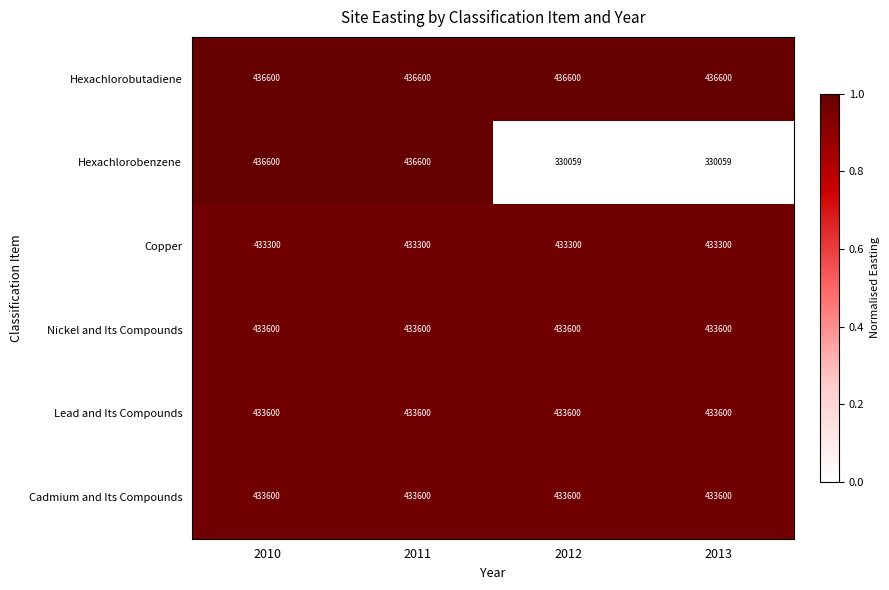

Reading right to left, transcribe all the data shown in this chart.

Hexachlorobutadiene: 436600	436600	436600	436600
Hexachlorobenzene: 330059	330059	436600	436600
Copper: 433300	433300	433300	433300
Nickel and Its Compounds: 433600	433600	433600	433600
Lead and Its Compounds: 433600	433600	433600	433600
Cadmium and Its Compounds: 433600	433600	433600	433600